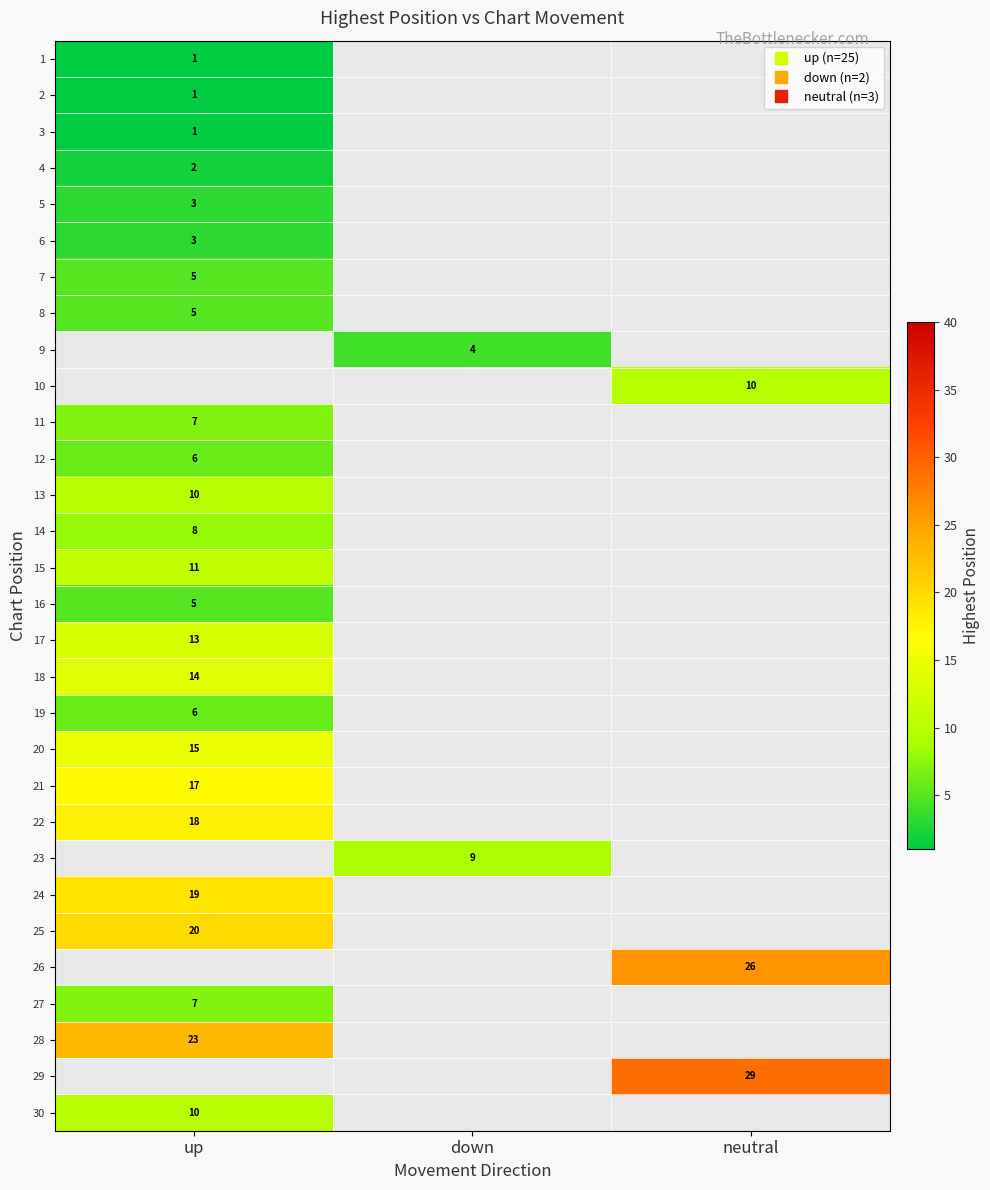

At how many categories does at least one series exceed 26?

1